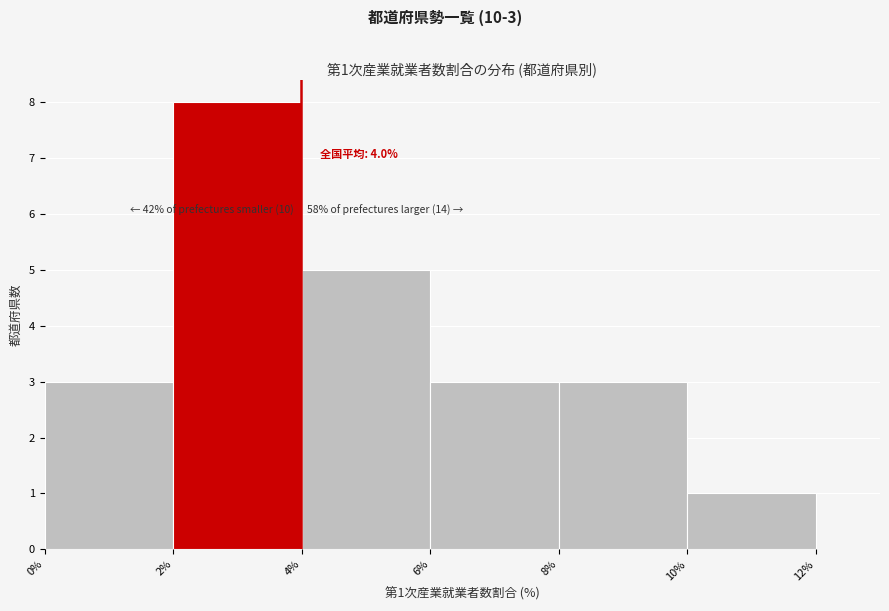

Over which range of the x-axis is the bar tallest?

2% to 4%